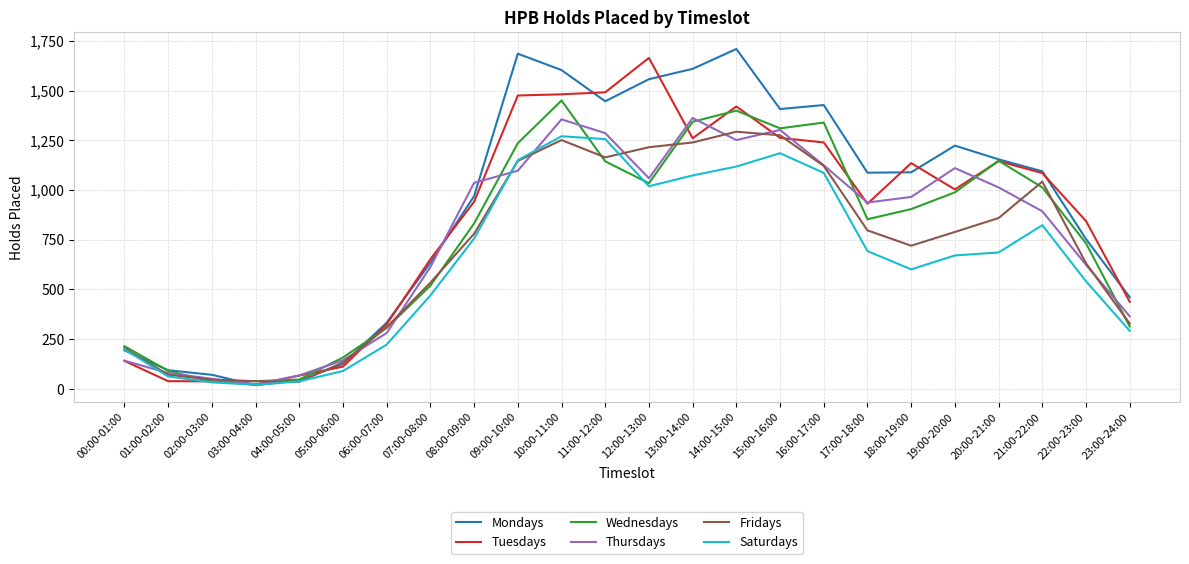

Which series has the largest range (max minus min)?

Mondays